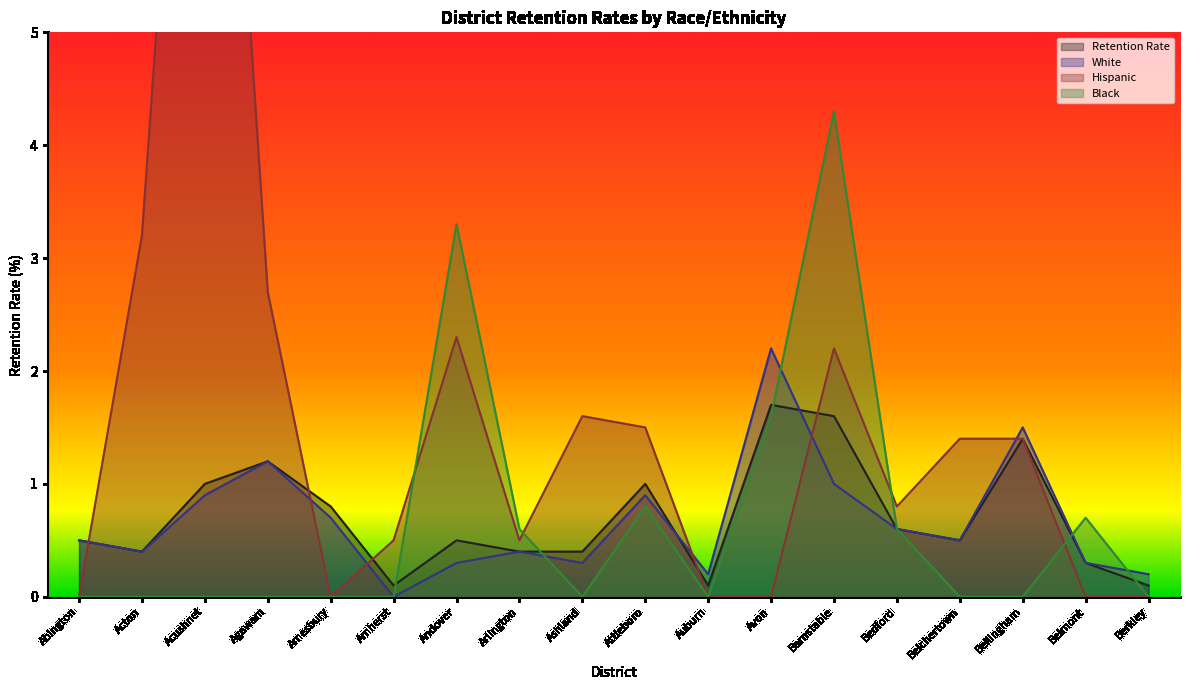

What is the value of the Black point at the 7th from the left?

3.3